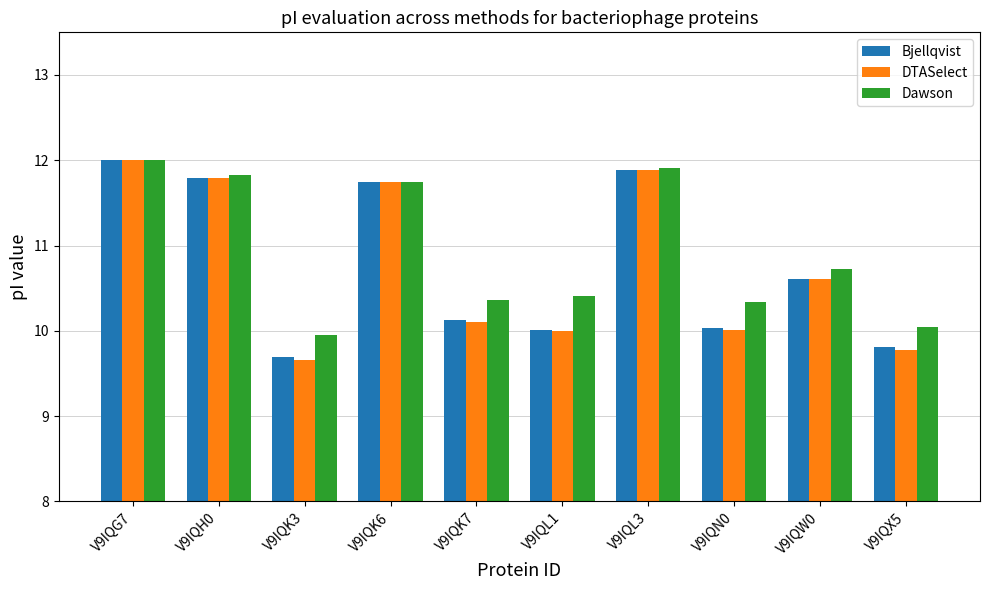

What is the highest value of the Bjellqvist series?

12.0